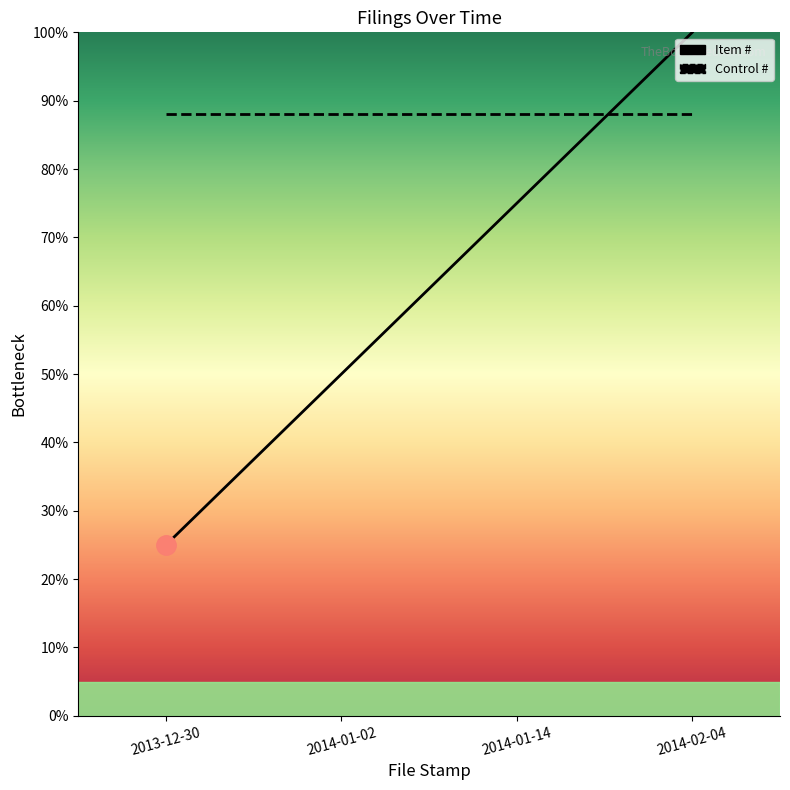

Count the values in the range 50 to 100.

3